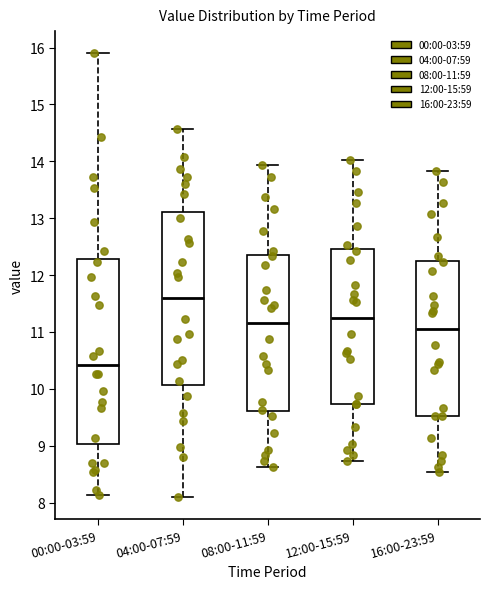

Which box has the highest median line?

04:00-07:59